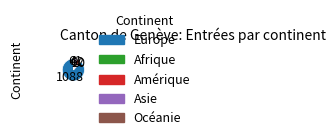

Approximately how many times larger is the value at Océanie compared to Afrique?

0.2